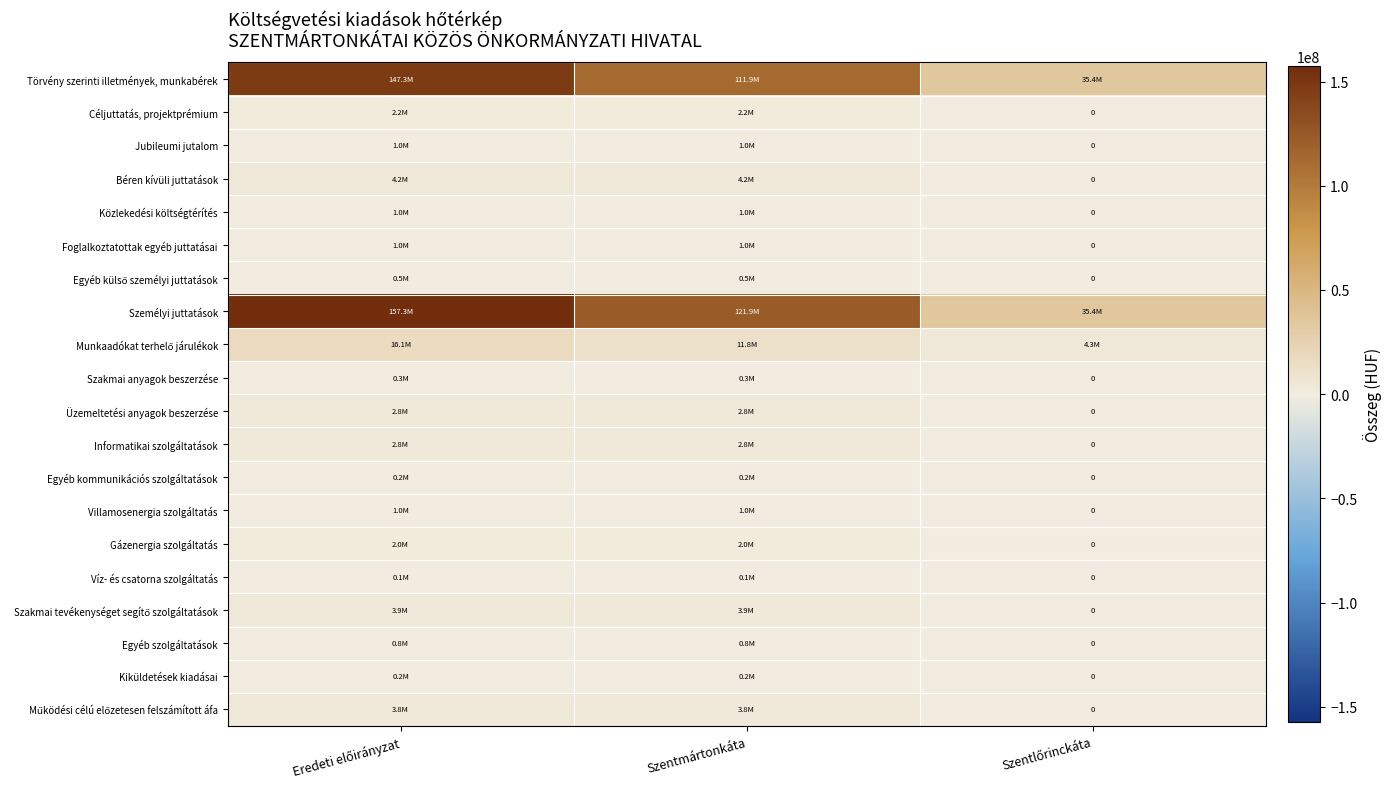

Where is Egyéb szolgáltatások nearest to the value 375000?

Eredeti előirányzat